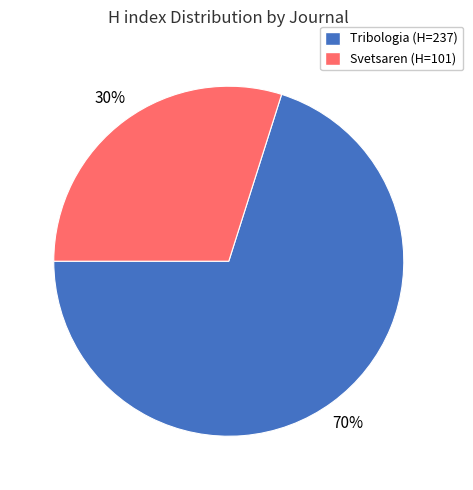

Which category has the smallest portion of the pie?

Svetsaren (H=101)